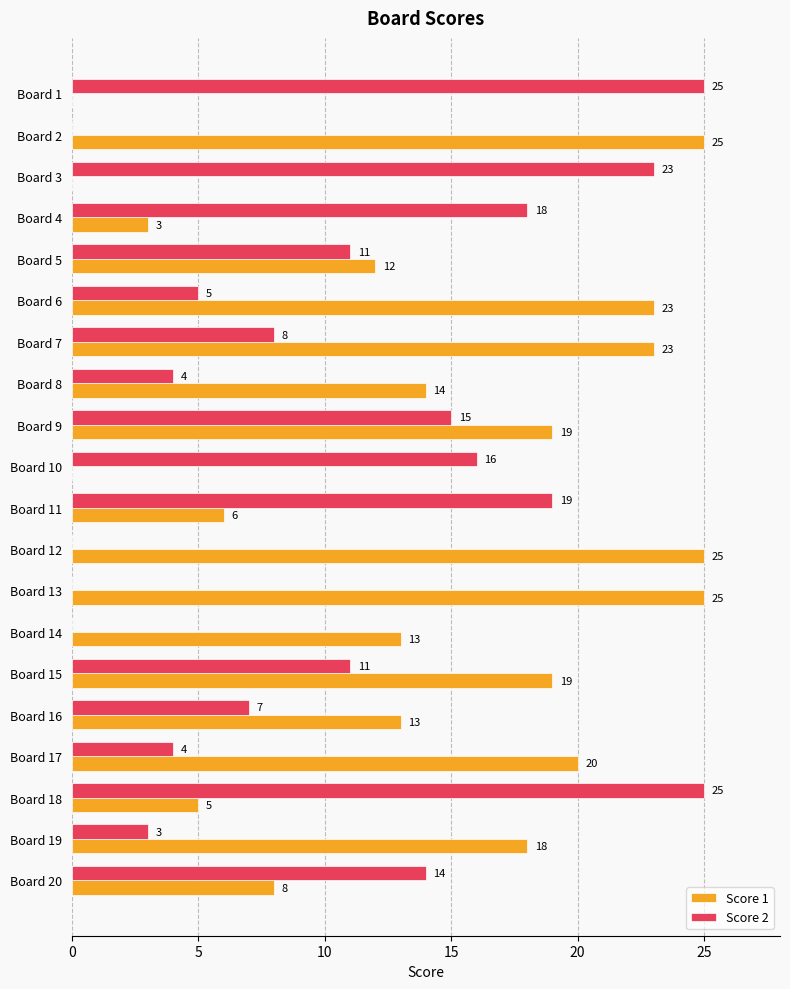

What is the sum of the Score 1 values at Board 6 and Board 17?

43